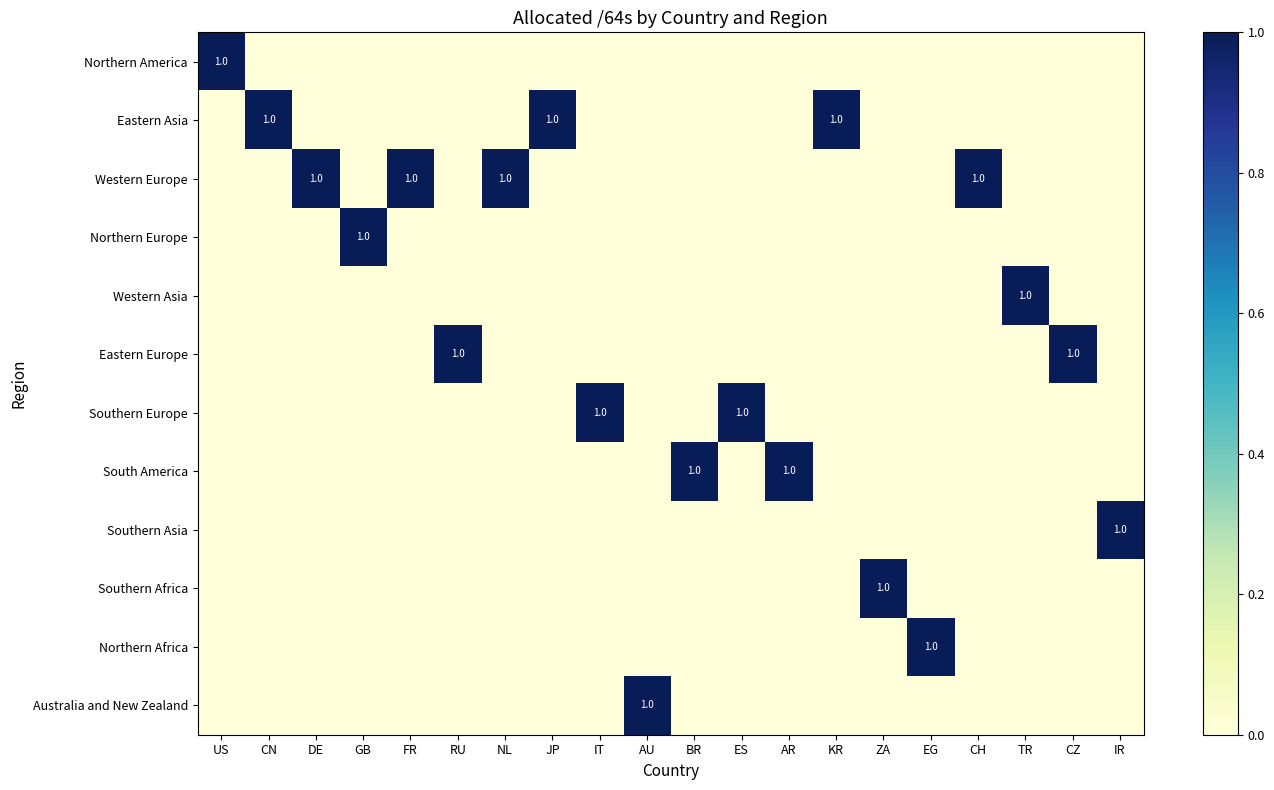

What is the difference between the second highest and minimum values in the South America series?

1